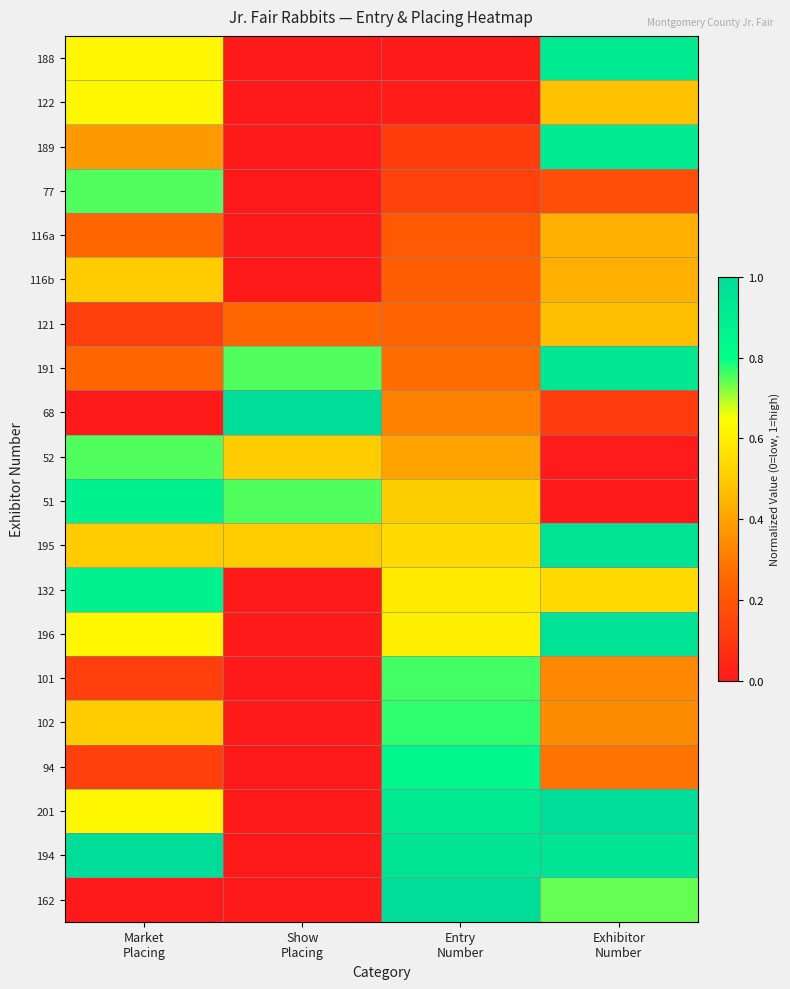

What is the total value across all series at Exhibitor
Number?

11.0